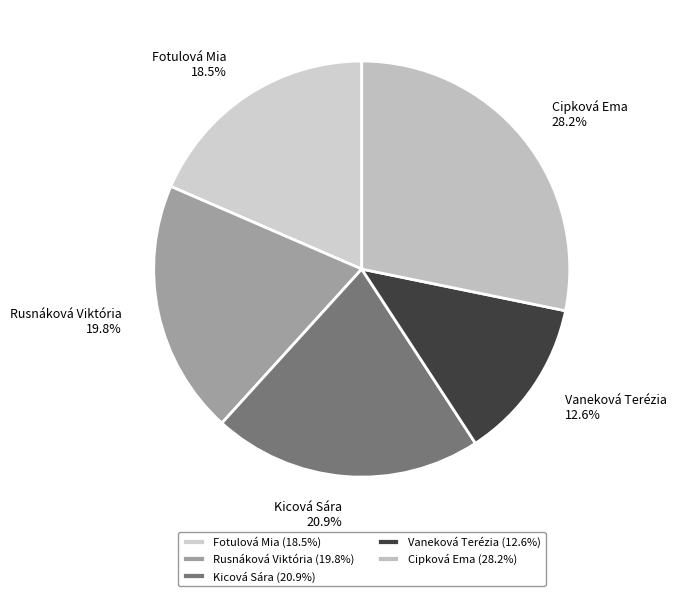

Does any single category account for the majority?

No